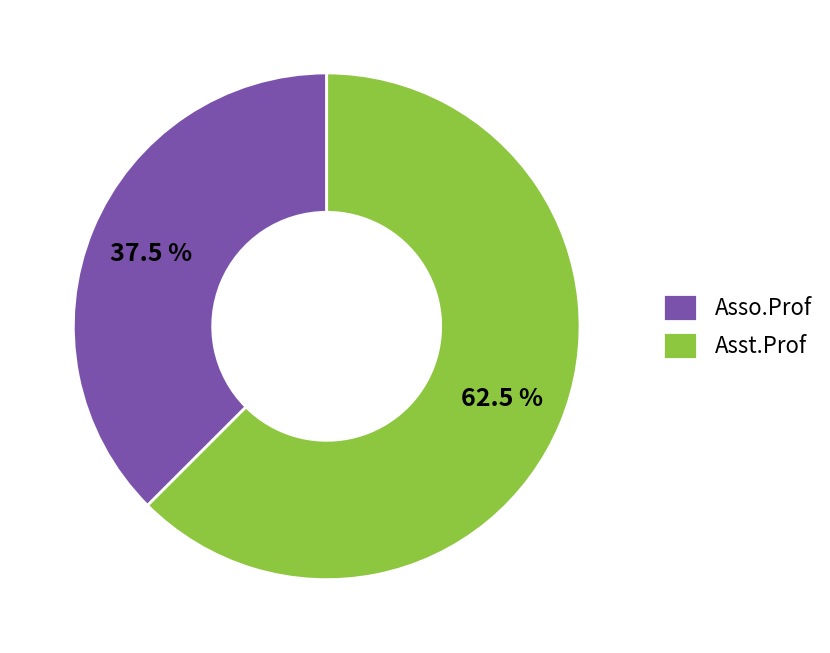

Count the number of slices in the pie.

2